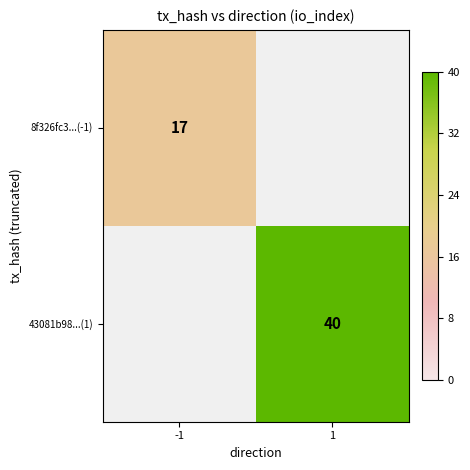

At which category is the sum across all series the highest?

1